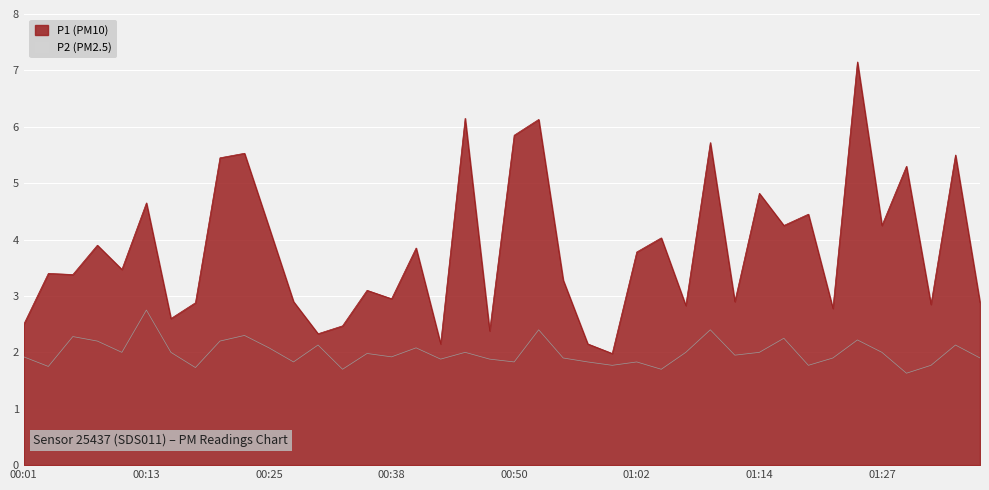

Does the chart display data point markers on the line(s)?

No